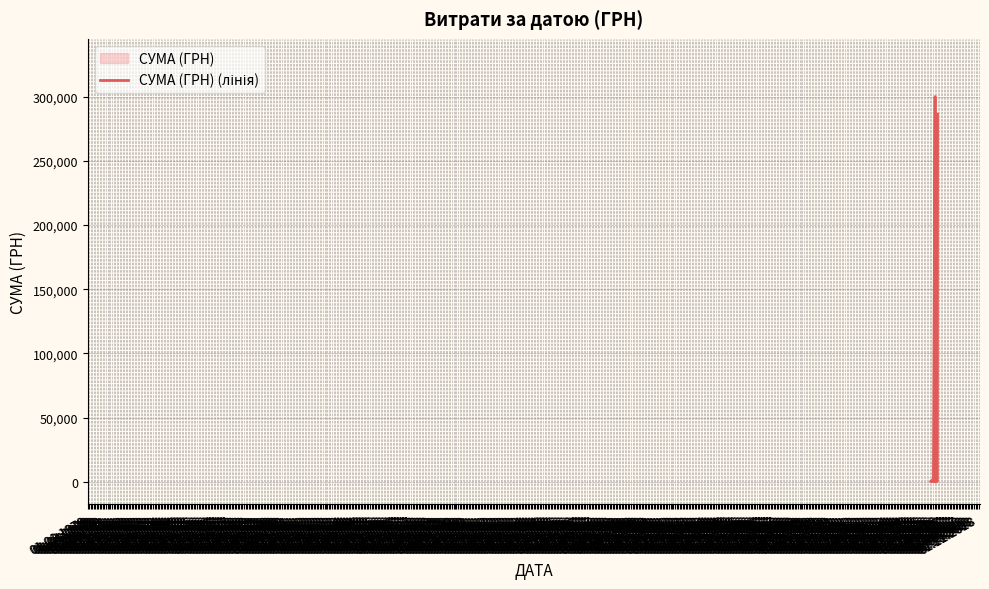

Is it true that the value at 01.07.1970 is 330.7?

True